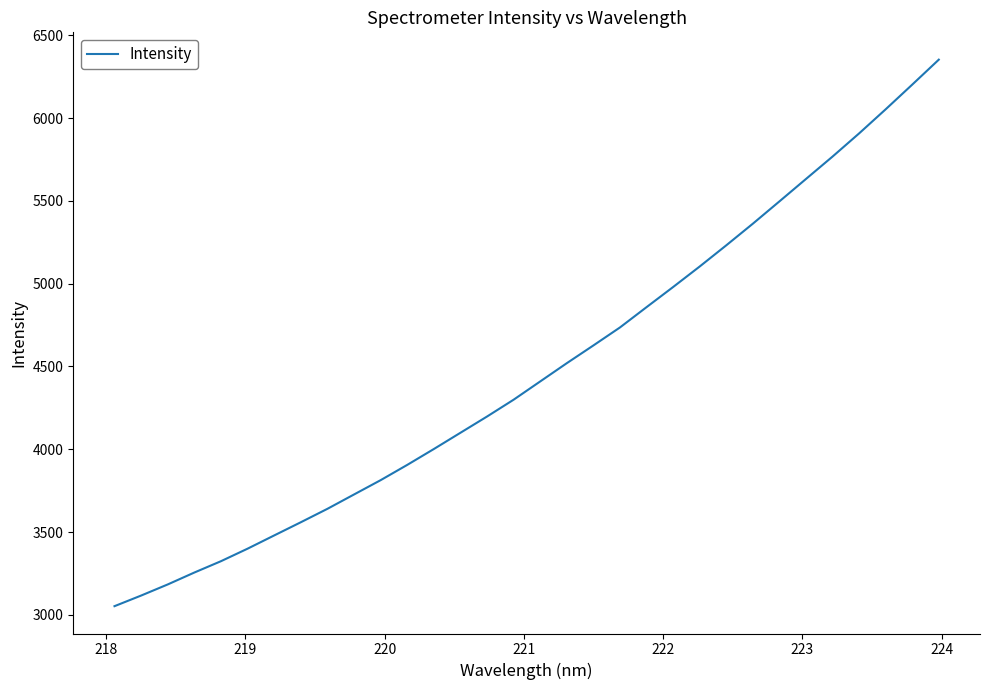

What is the greatest value displayed?

6352.5